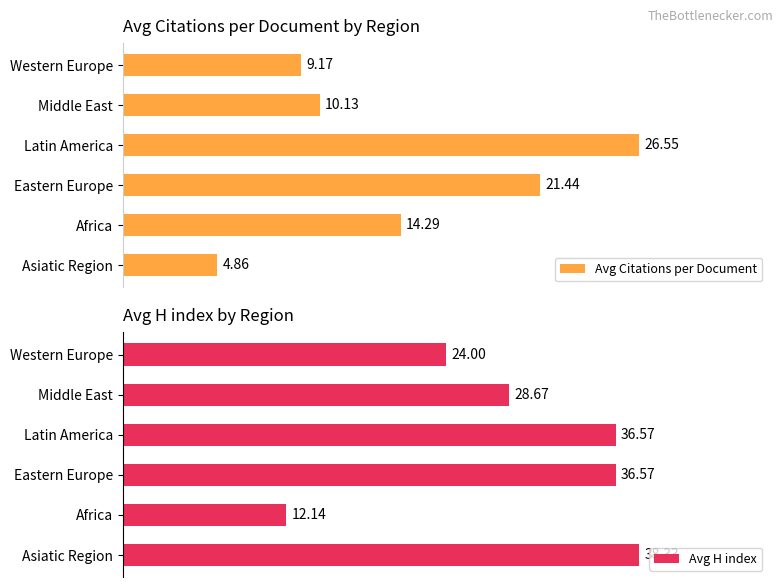

List the labels in order of Avg Citations per Document value, smallest first.

Asiatic Region, Western Europe, Middle East, Africa, Eastern Europe, Latin America